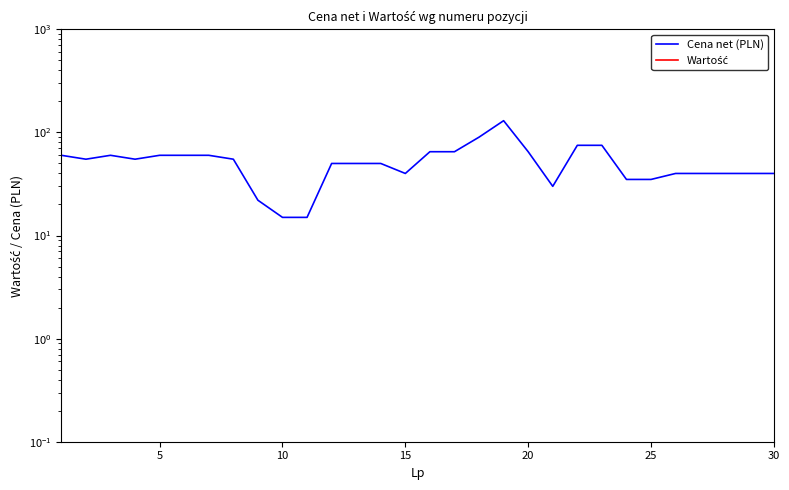

Is it true that Wartość equals 0 at 10?

True